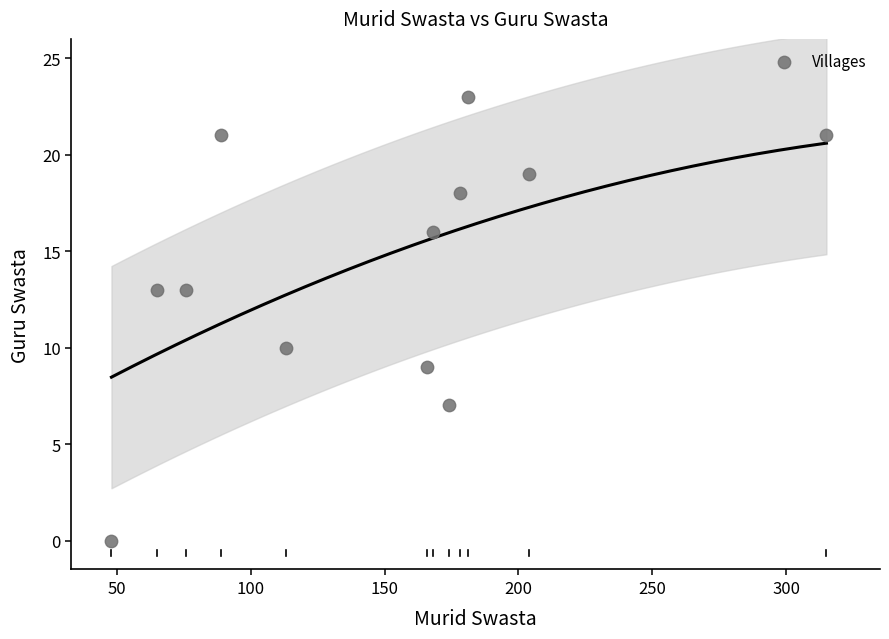

What Y value in the scatter plot is closest to 11?

10